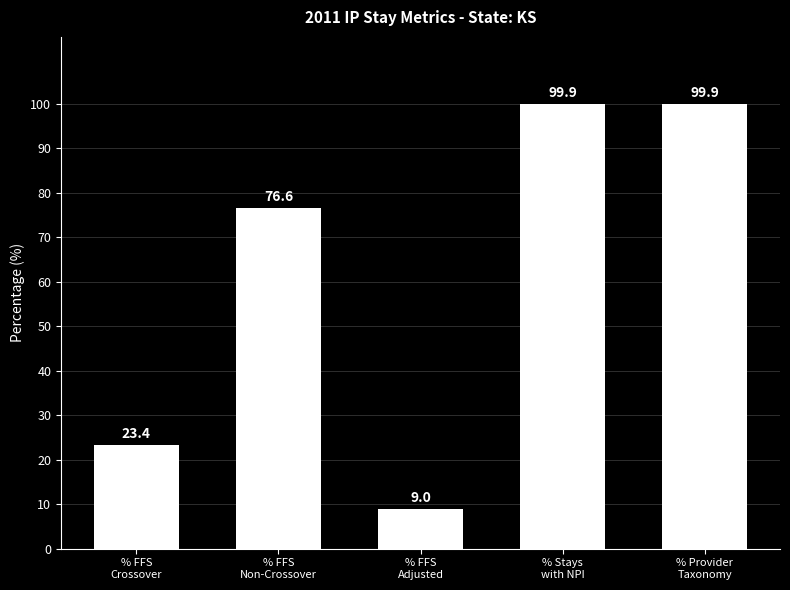

What is the difference between the maximum and minimum values?

91.0